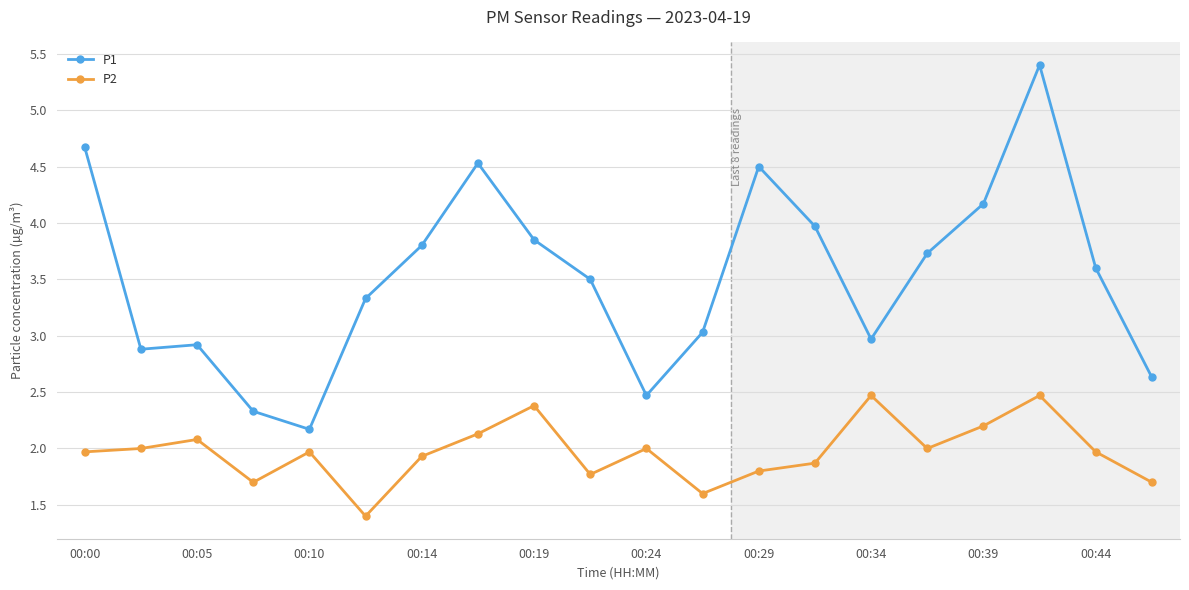

Which series has the largest total across all categories?

P1